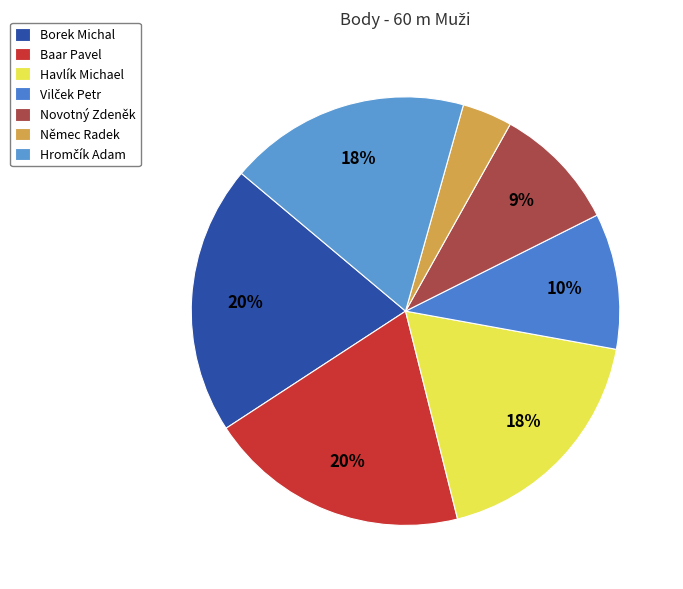

How many slices are in this pie chart?

7